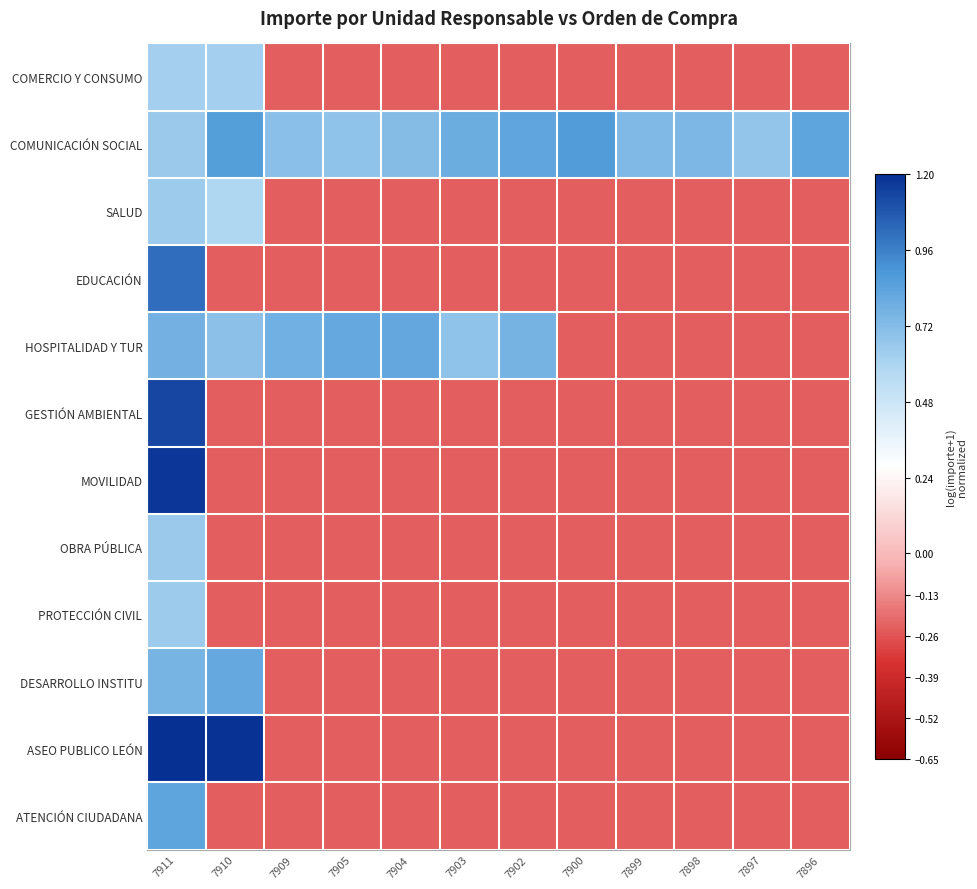

At which category is the sum across all series the highest?

7911